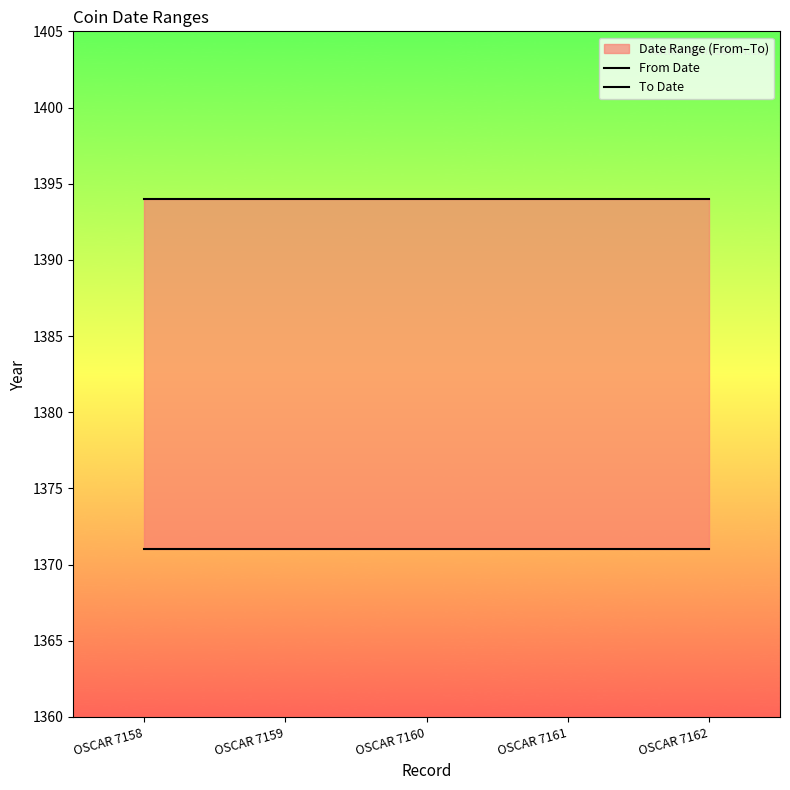

Between OSCAR 7158 and OSCAR 7160, which series saw the biggest shift?

From Date